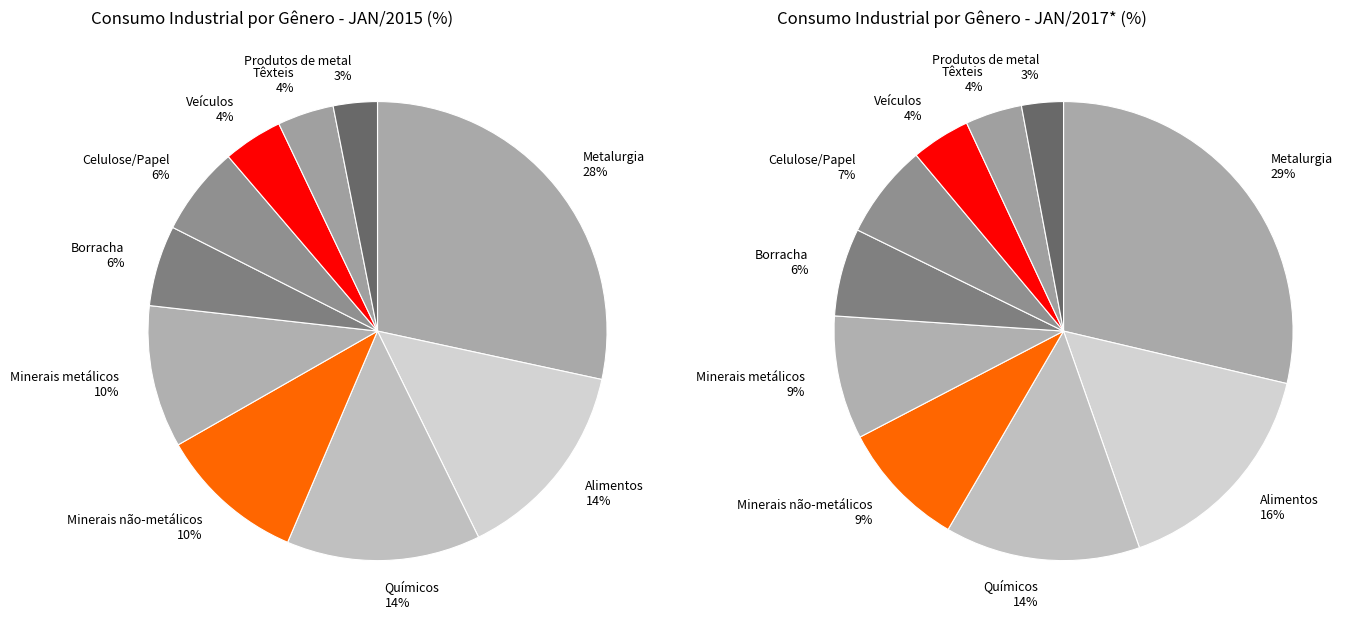

To the nearest percent, what percentage of the pie is 22 - FABRICAÇÃO DE PRODUTOS DE BORRACHA?

6%